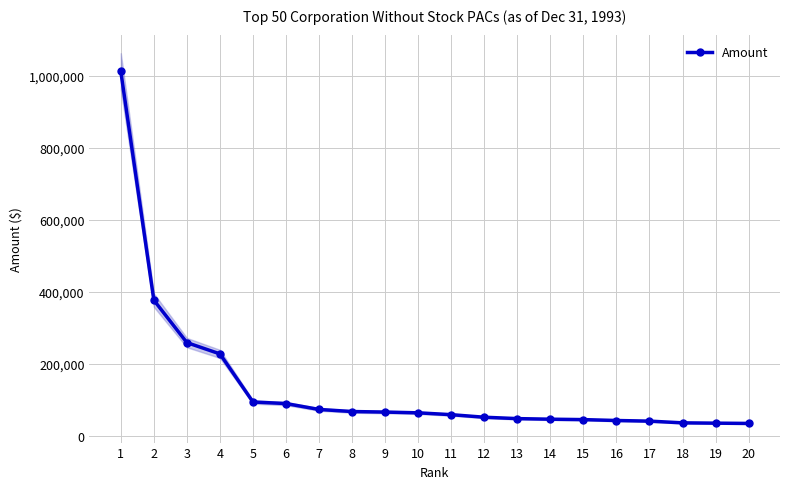

How many data points does each series have?

20